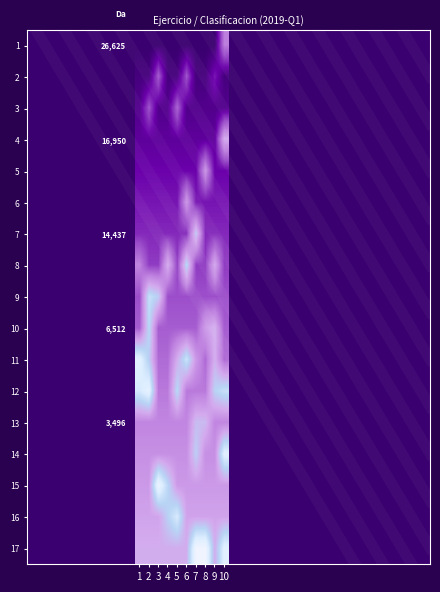

The row_12 series shows 0.7 at 4. True or false?

False